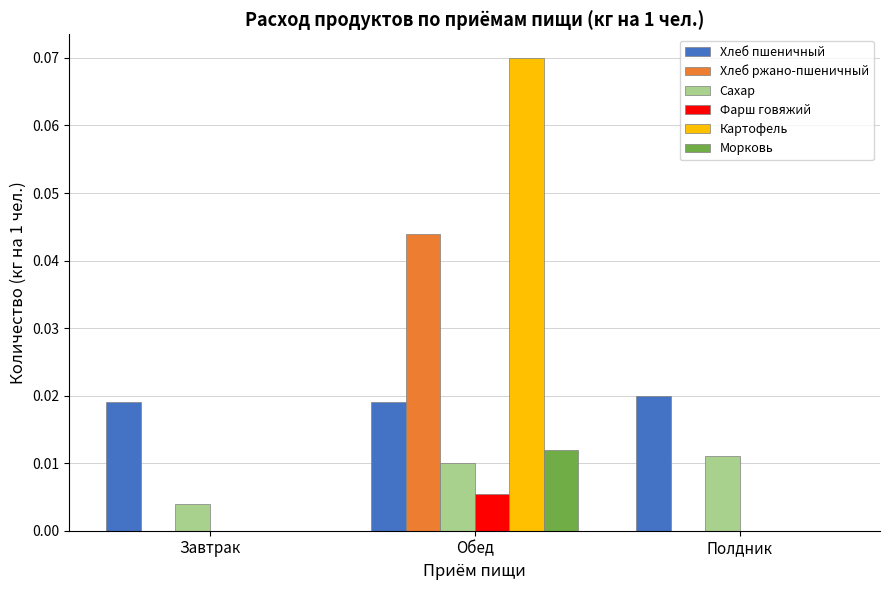

How many groups of bars are there?

3